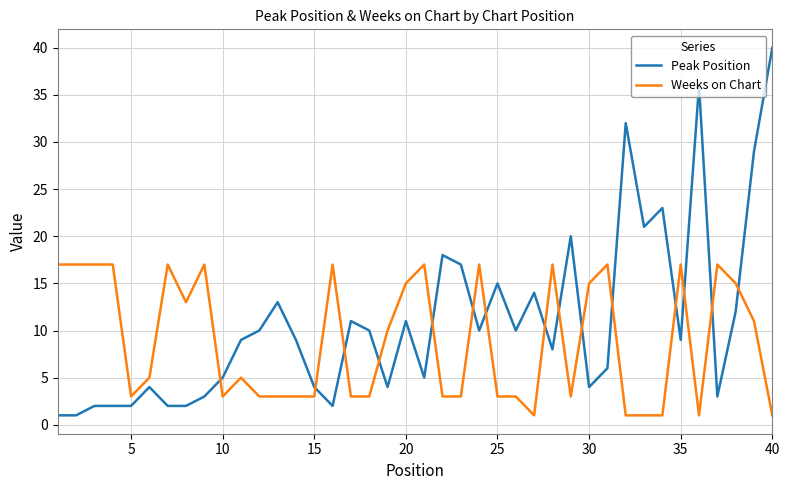

List the series in order of their peak value, lowest first.

Weeks on Chart, Peak Position